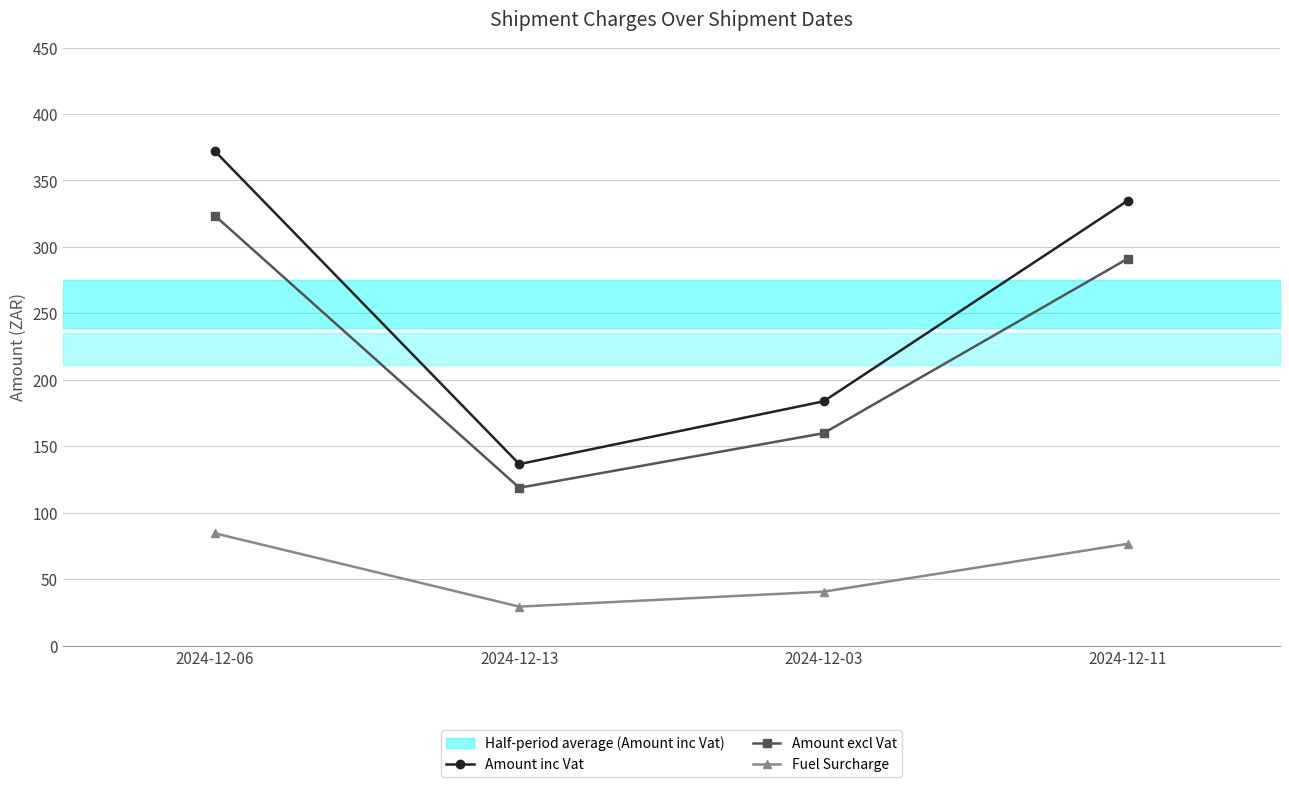

True or false: Amount inc Vat has more than 2 interior local peaks.

False